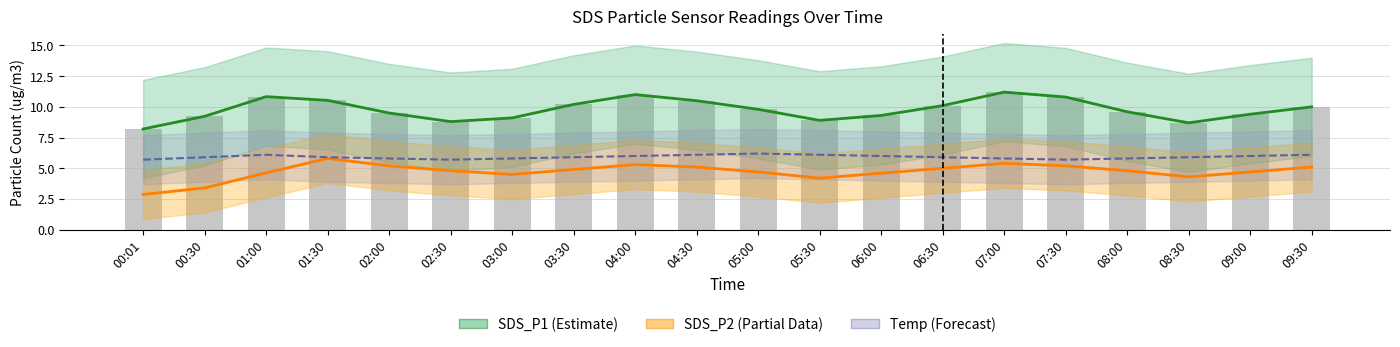

What is the label of the 1st bar from the left?

00:01